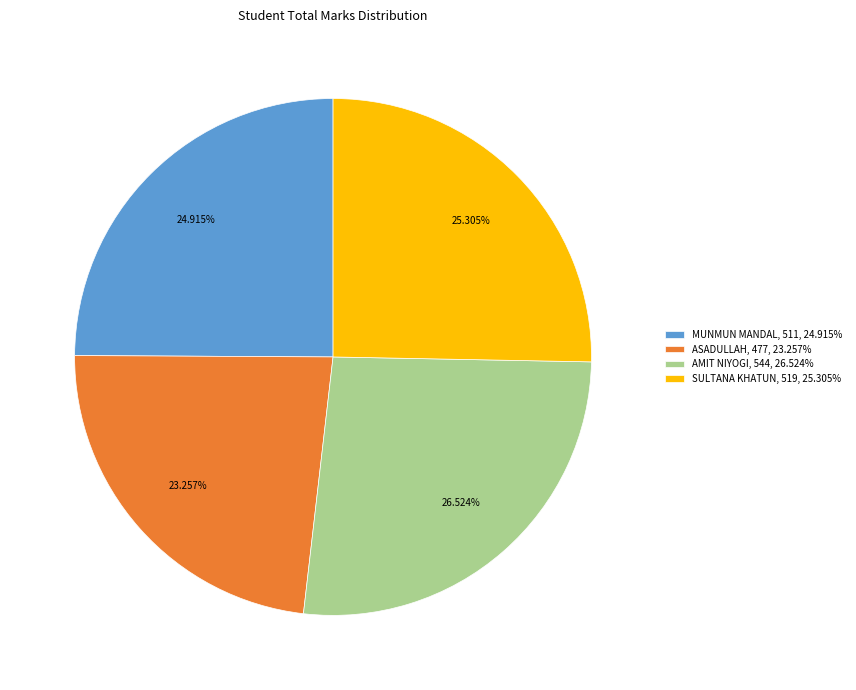

To the nearest percent, what percentage of the pie is AMIT NIYOGI?

27%